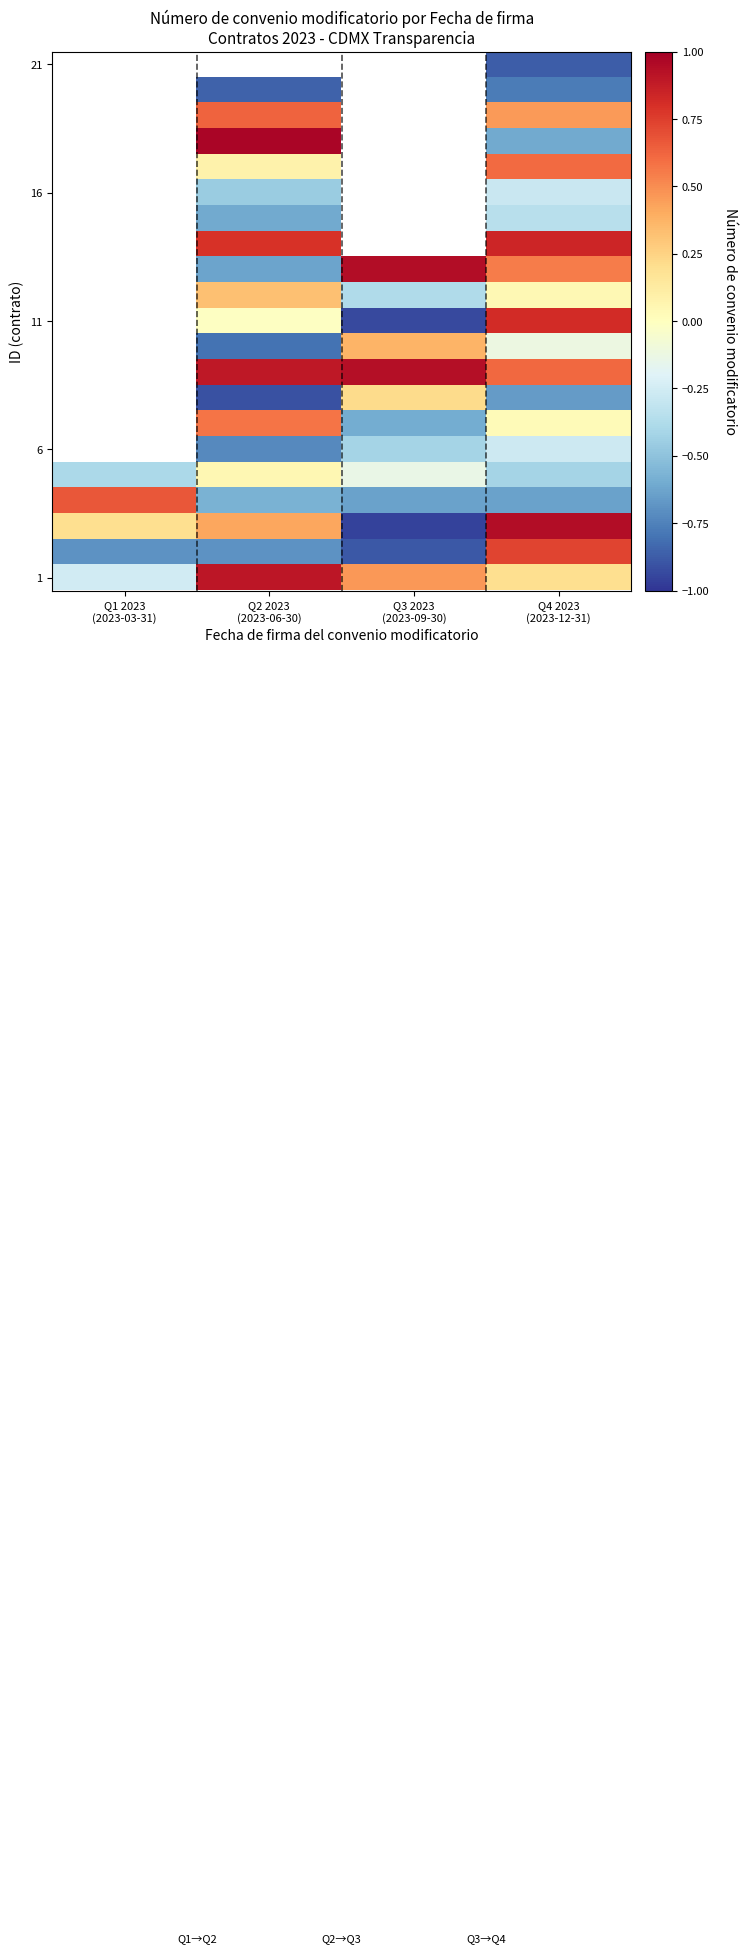

Between Q3 2023
(2023-09-30) and Q4 2023
(2023-12-31), which is larger?

Q3 2023
(2023-09-30)